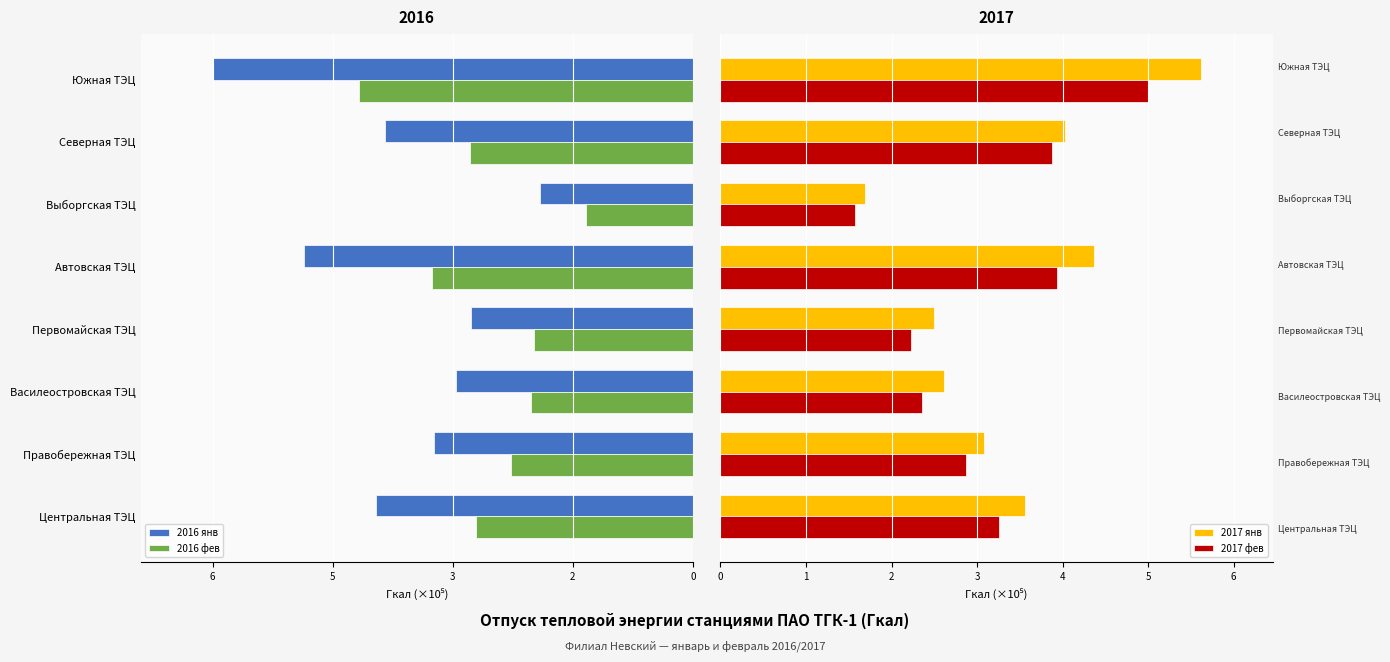

What is the average value of the 2017 янв series?

3.4